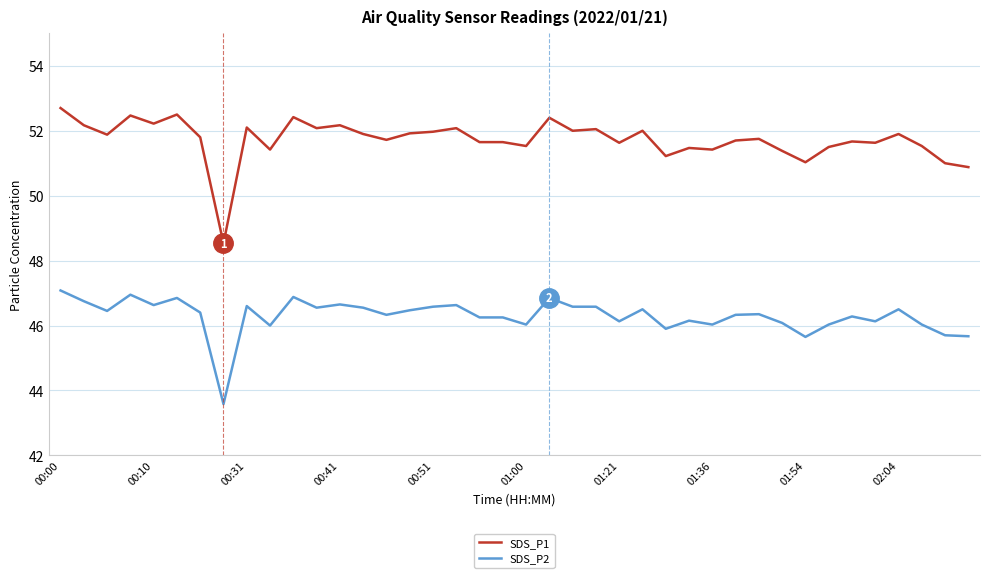

What is the difference between the maximum and minimum values in the SDS_P2 series?

3.5